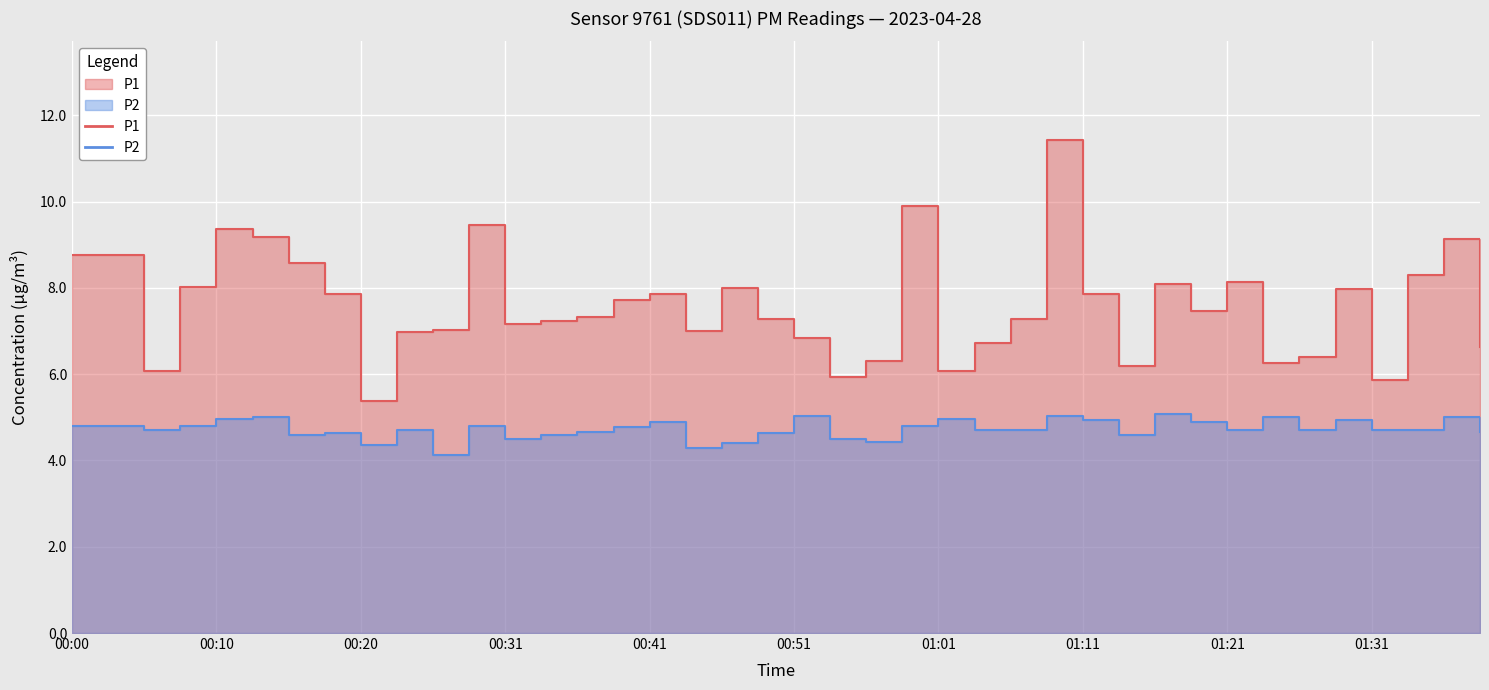

Between 00:33 and 01:26, which is larger?

00:33